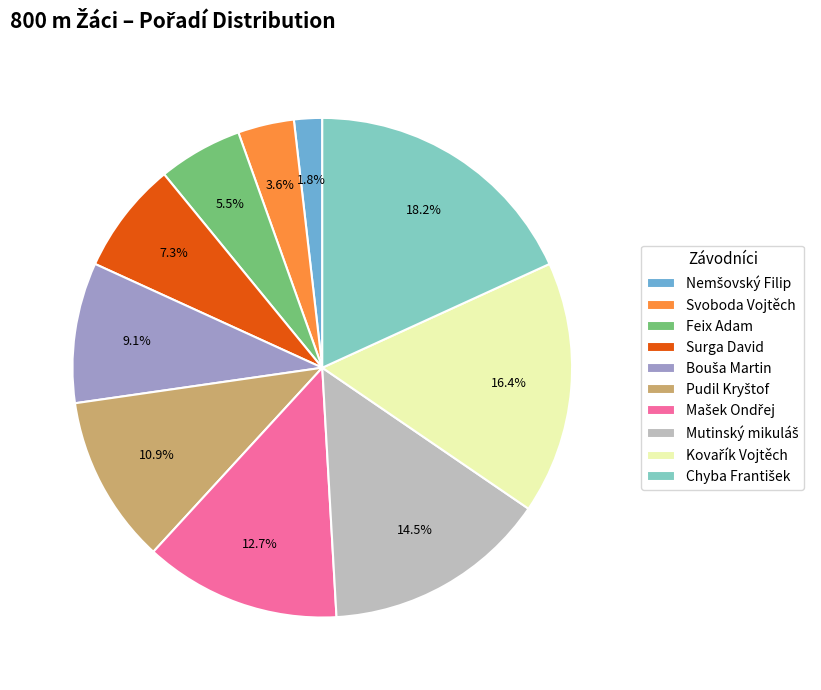

Is there any slice that represents more than half of the pie?

No